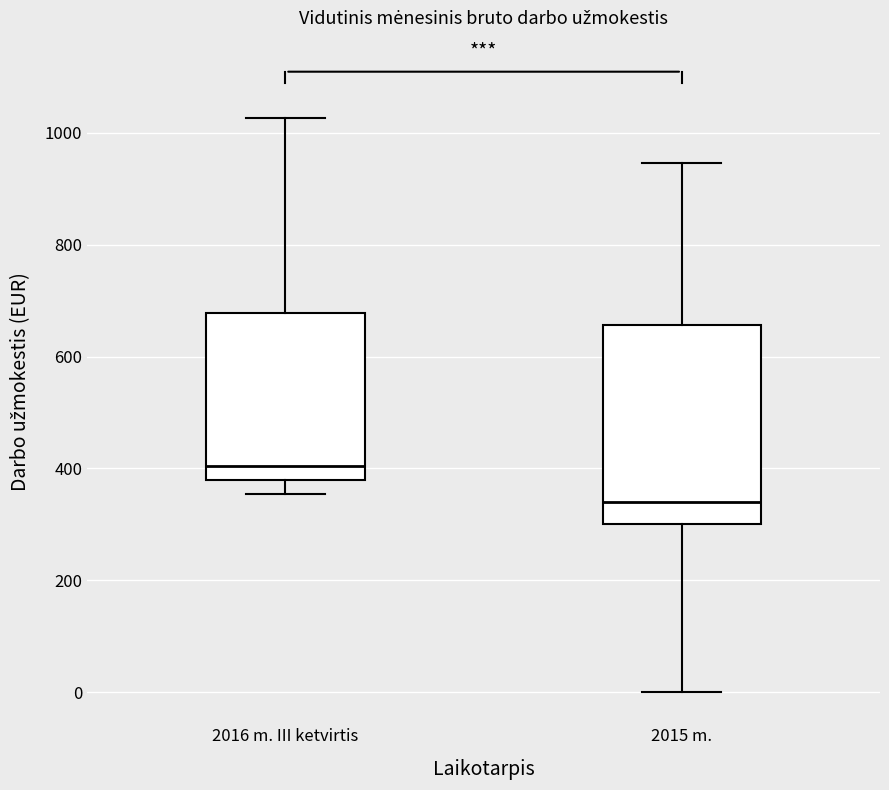

Reading left to right, read every box against the y-axis: the position of its median line, the range the box covers, and the ends of its whiskers. The values are not printed on the chart, so give them approximately, as read against the axis.

2016 m. III ketvirtis: median 400, box 380 to 680, whiskers 360 to 1020
2015 m.: median 340, box 300 to 660, whiskers 0 to 940